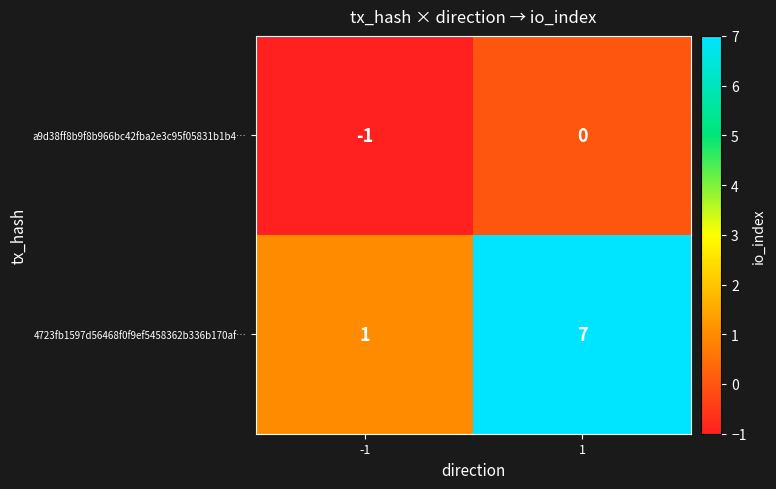

What is the difference between the maximum and minimum values in the 4723fb1597d56468f0f9ef5458362b336b170af… series?

6